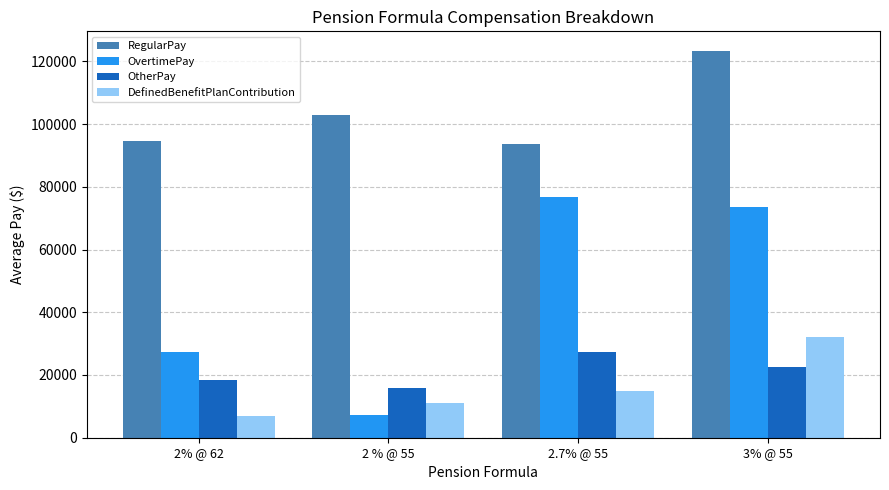

How many groups of bars are there?

4